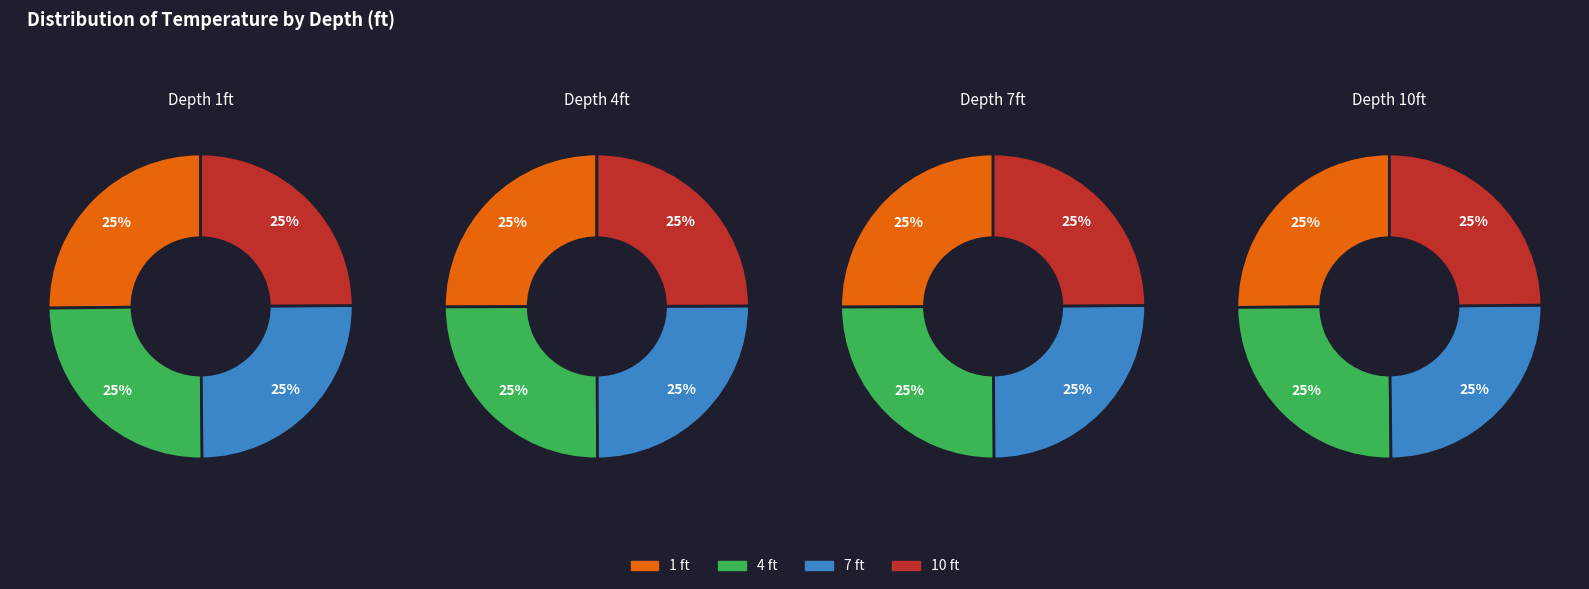

What is the largest slice in the pie chart?

1